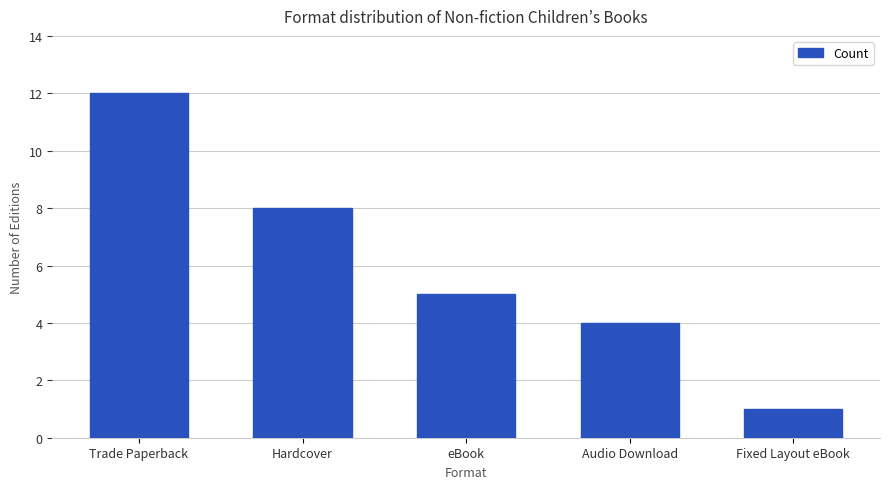

Does the chart contain any negative values?

No